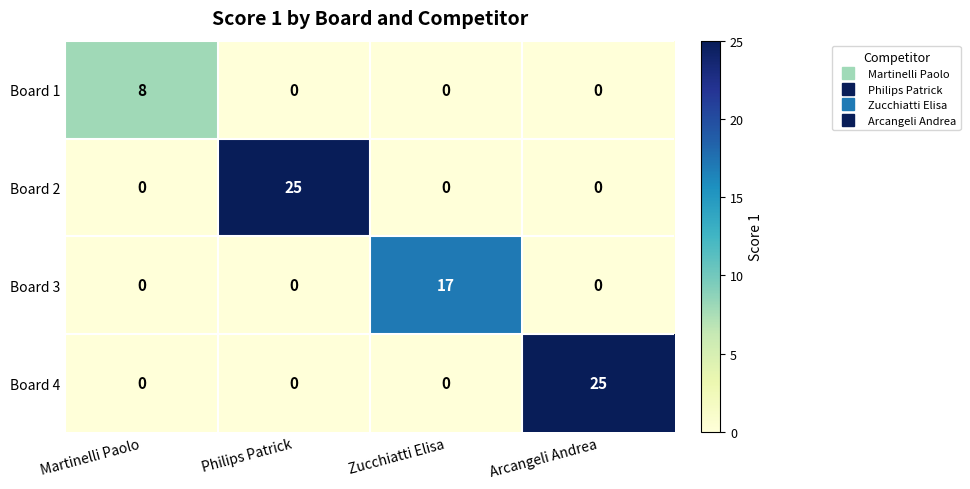

Reading left to right, list all the values displayed in this chart.

Board 1: Martinelli Paolo=8	Philips Patrick=0	Zucchiatti Elisa=0	Arcangeli Andrea=0
Board 2: Martinelli Paolo=0	Philips Patrick=25	Zucchiatti Elisa=0	Arcangeli Andrea=0
Board 3: Martinelli Paolo=0	Philips Patrick=0	Zucchiatti Elisa=17	Arcangeli Andrea=0
Board 4: Martinelli Paolo=0	Philips Patrick=0	Zucchiatti Elisa=0	Arcangeli Andrea=25